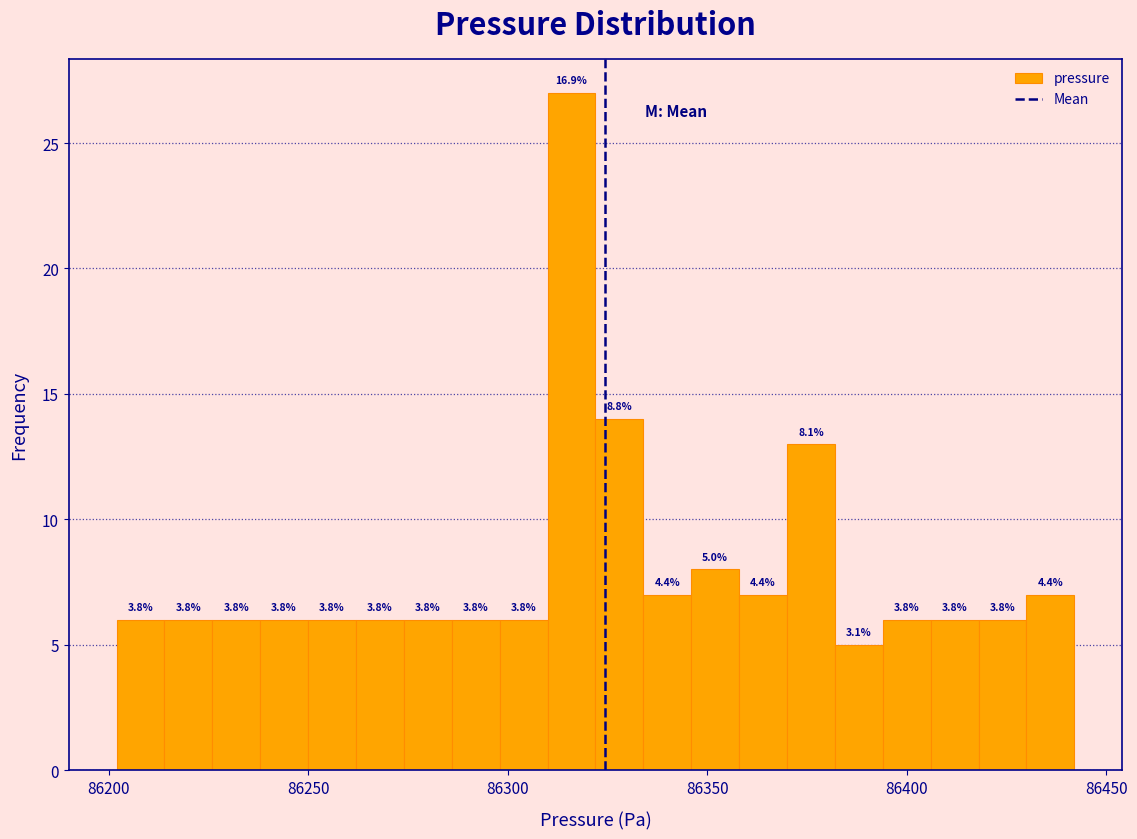

Read against the x-axis, roughly where is the centre of the tallest bar?

86315